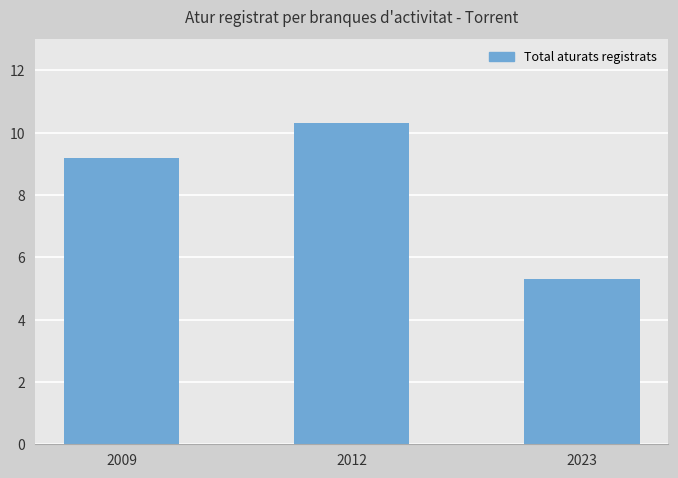

What is the value of the 3rd bar from the left?

5.3